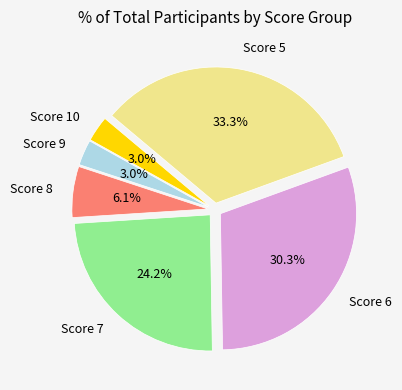

Does Score 10 represent more than half of the total?

No